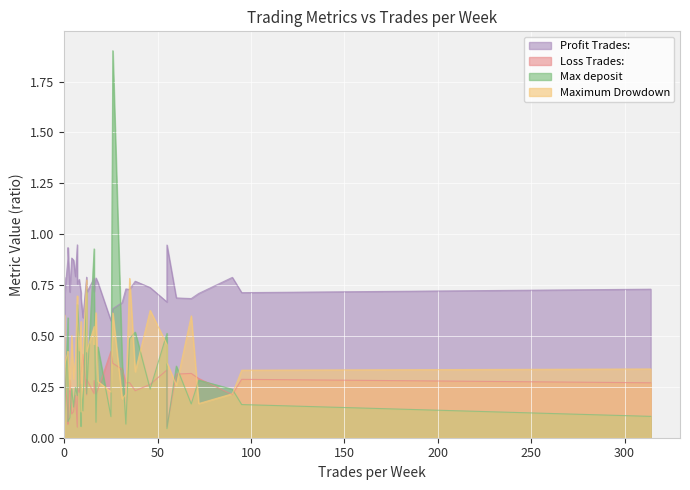

In Max deposit, how many points are lower than both neighbors (excluding endpoints)?

12